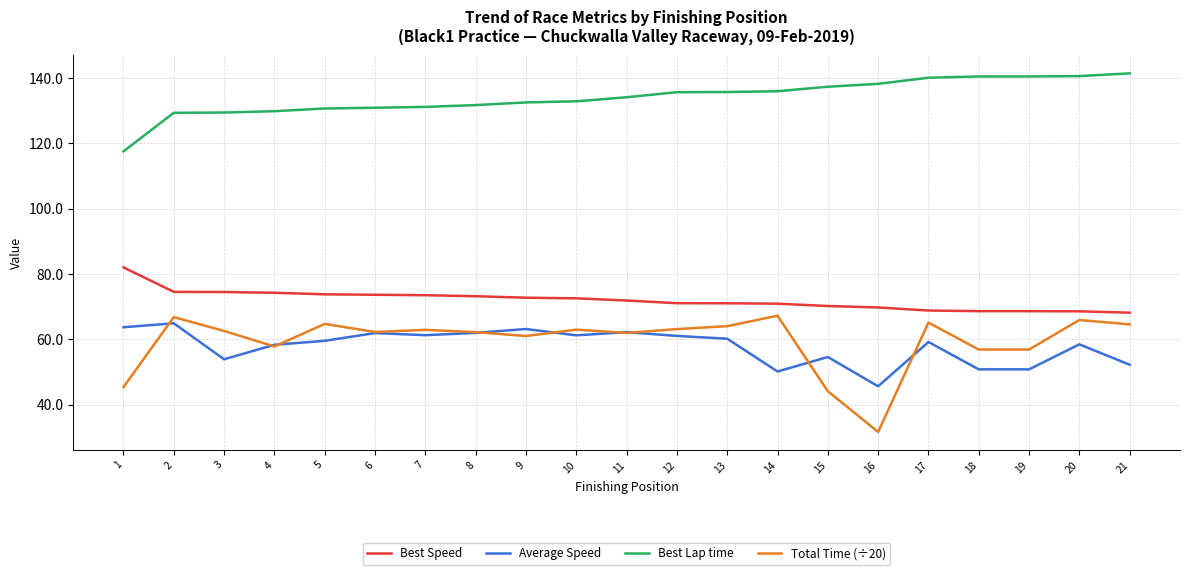

What are all the series names shown in the legend?

Best Speed, Average Speed, Best Lap time, Total Time (÷20)